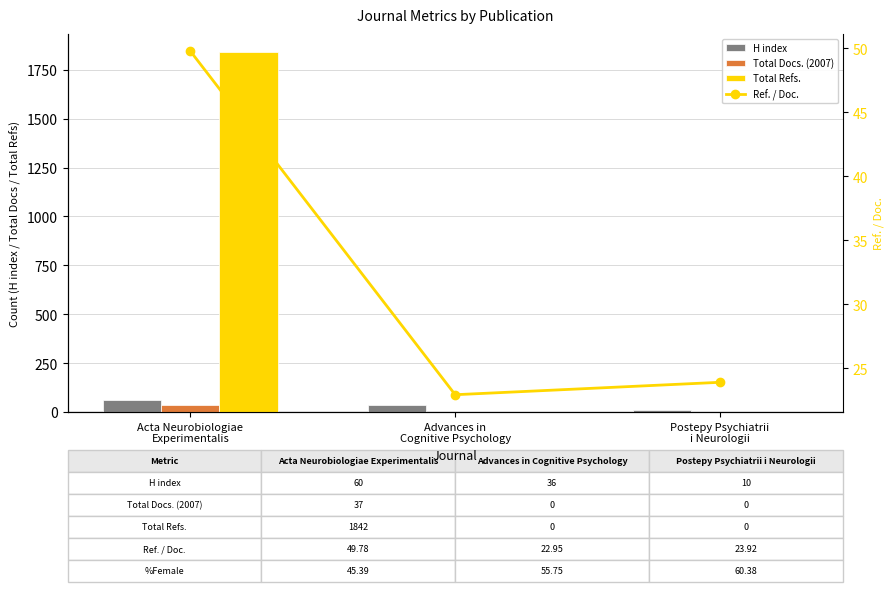

Between Advances in
Cognitive Psychology and Postepy Psychiatrii
i Neurologii, which series saw the biggest shift?

H index